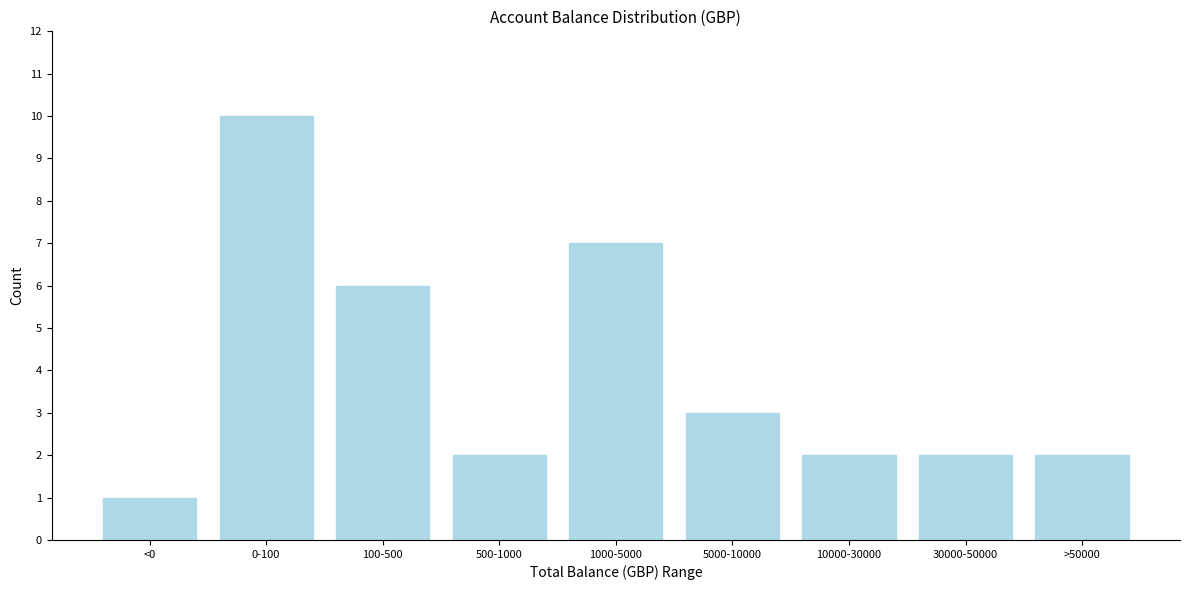

Reading left to right, what are all the values shown in this chart?

1	10	6	2	7	3	2	2	2